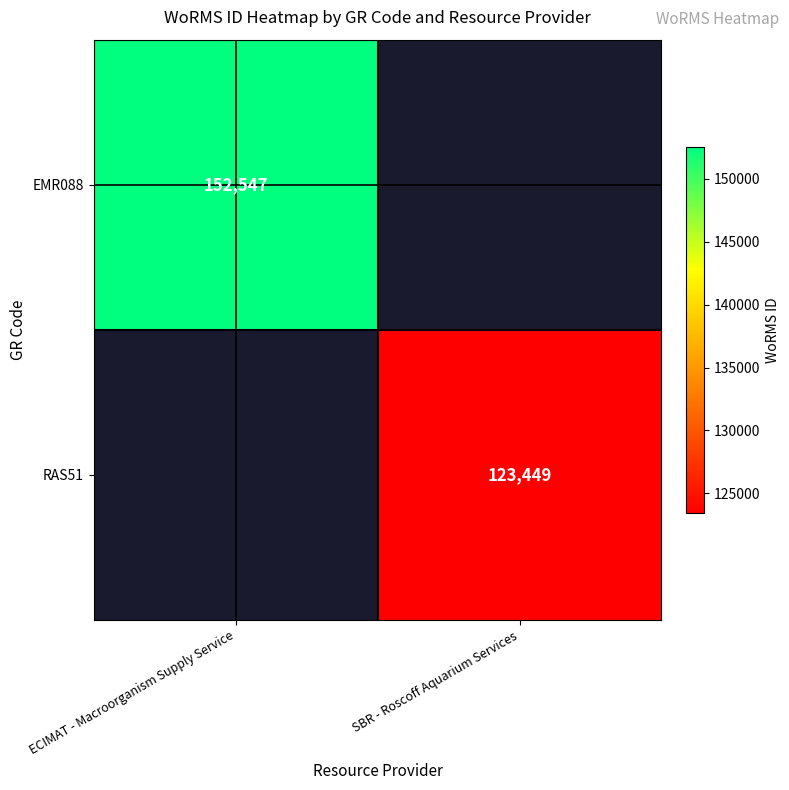

Is it true that RAS51 equals 53605 at SBR - Roscoff Aquarium Services?

False